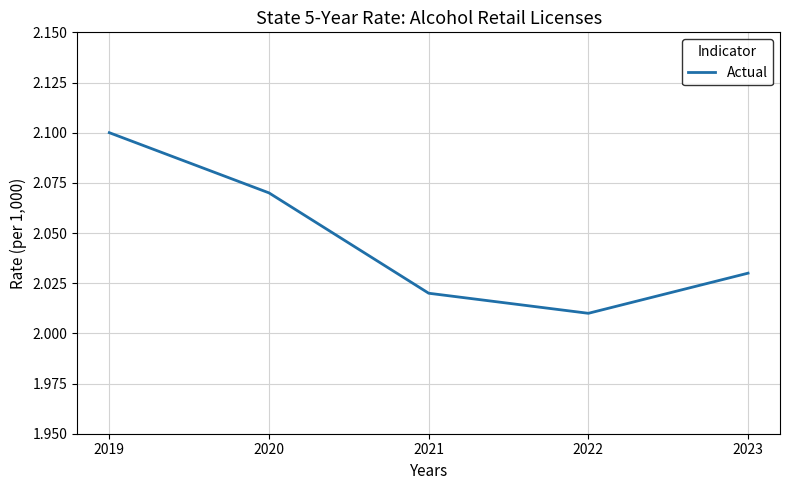

Where is the first local minimum?

2022